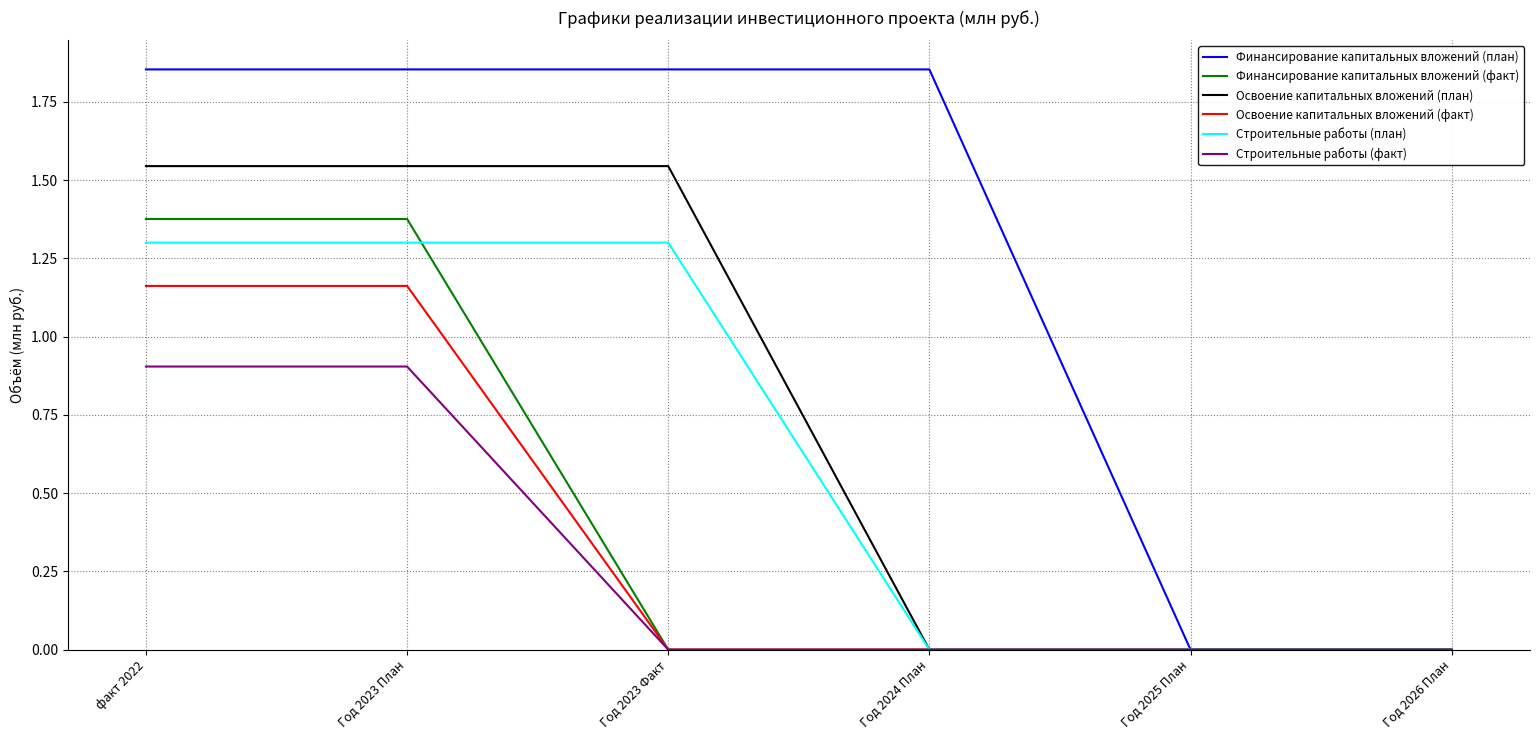

What position from the right is Год 2023 Факт?

4